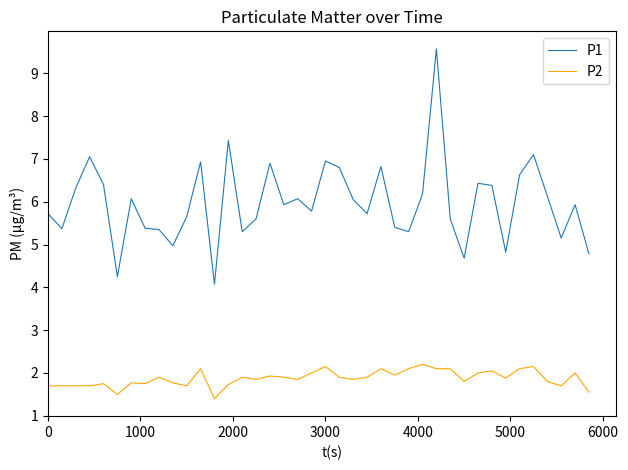

True or false: P2 and P1 intersect in this chart.

False